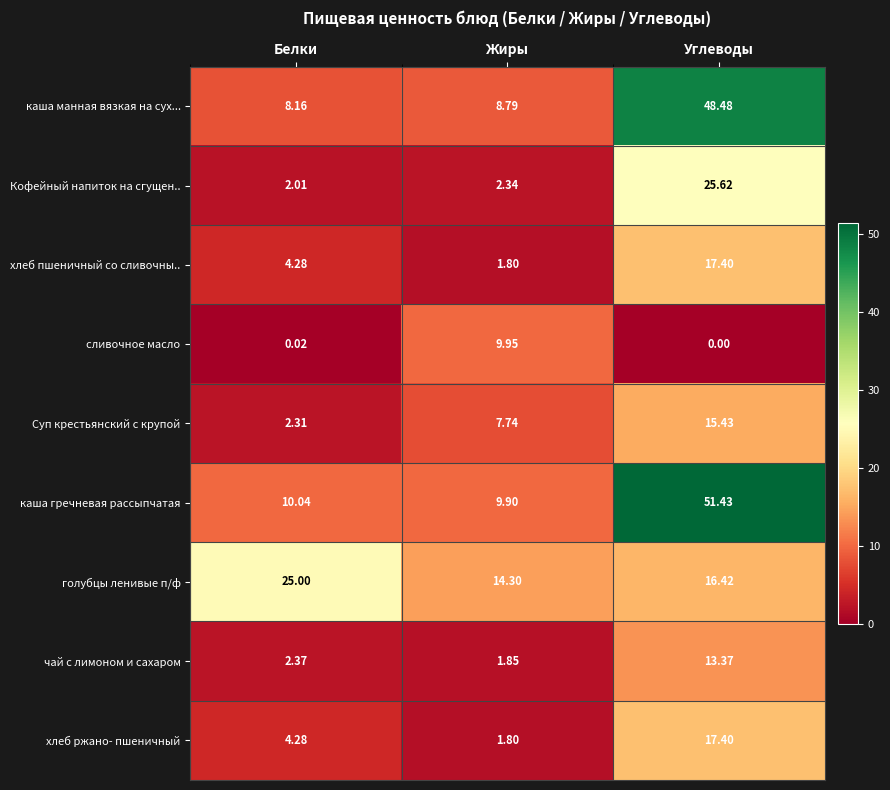

List the labels in order of каша манная вязкая на сух... value, smallest first.

Белки, Жиры, Углеводы